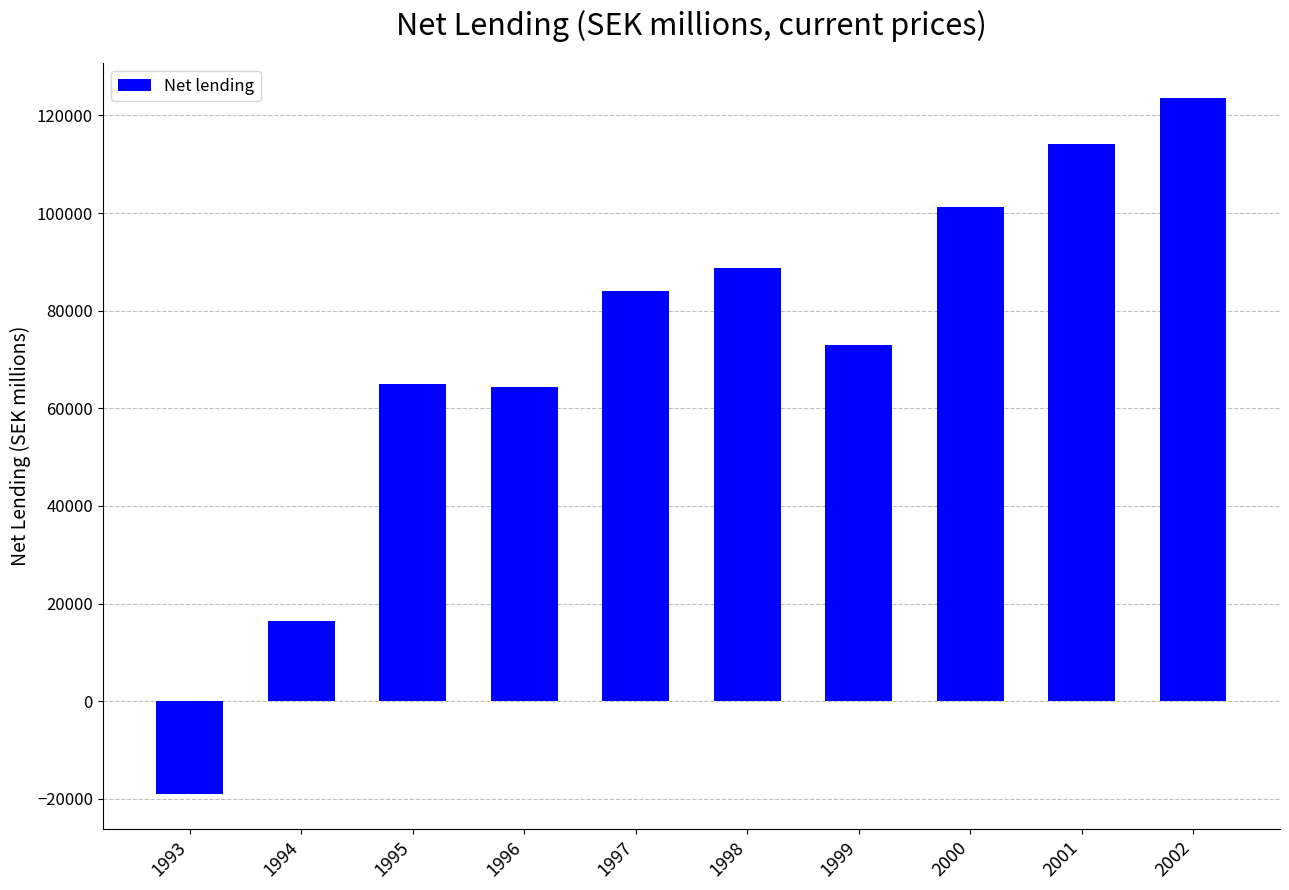

How many series are shown in this chart?

1